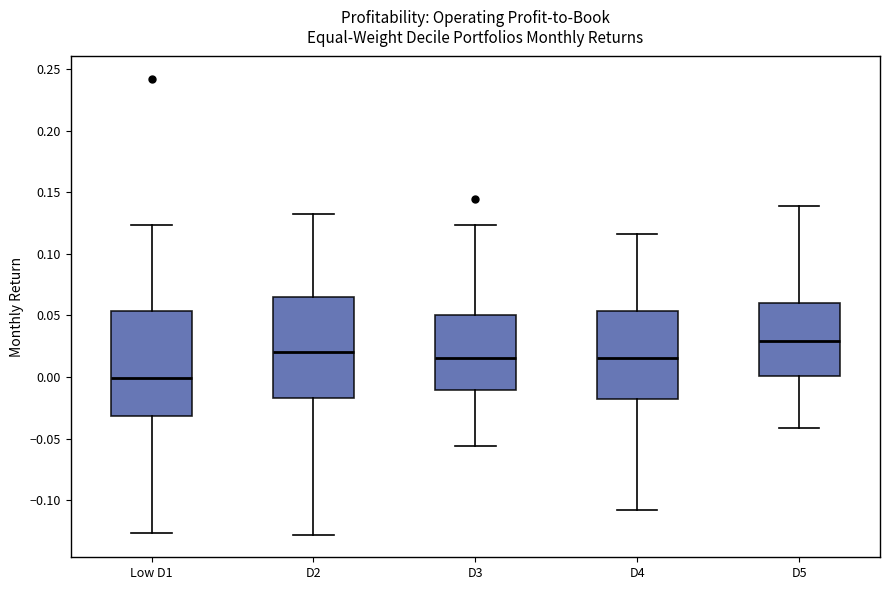

Reading left to right, read every box against the y-axis: the position of its median line, the range the box covers, and the ends of its whiskers. The values are not printed on the chart, so give them approximately, as read against the axis.

Low D1: median 0.000, box -0.030 to 0.055, whiskers -0.125 to 0.125
D2: median 0.020, box -0.015 to 0.065, whiskers -0.130 to 0.130
D3: median 0.015, box -0.010 to 0.050, whiskers -0.055 to 0.125
D4: median 0.015, box -0.020 to 0.055, whiskers -0.110 to 0.115
D5: median 0.030, box 0.000 to 0.060, whiskers -0.040 to 0.140